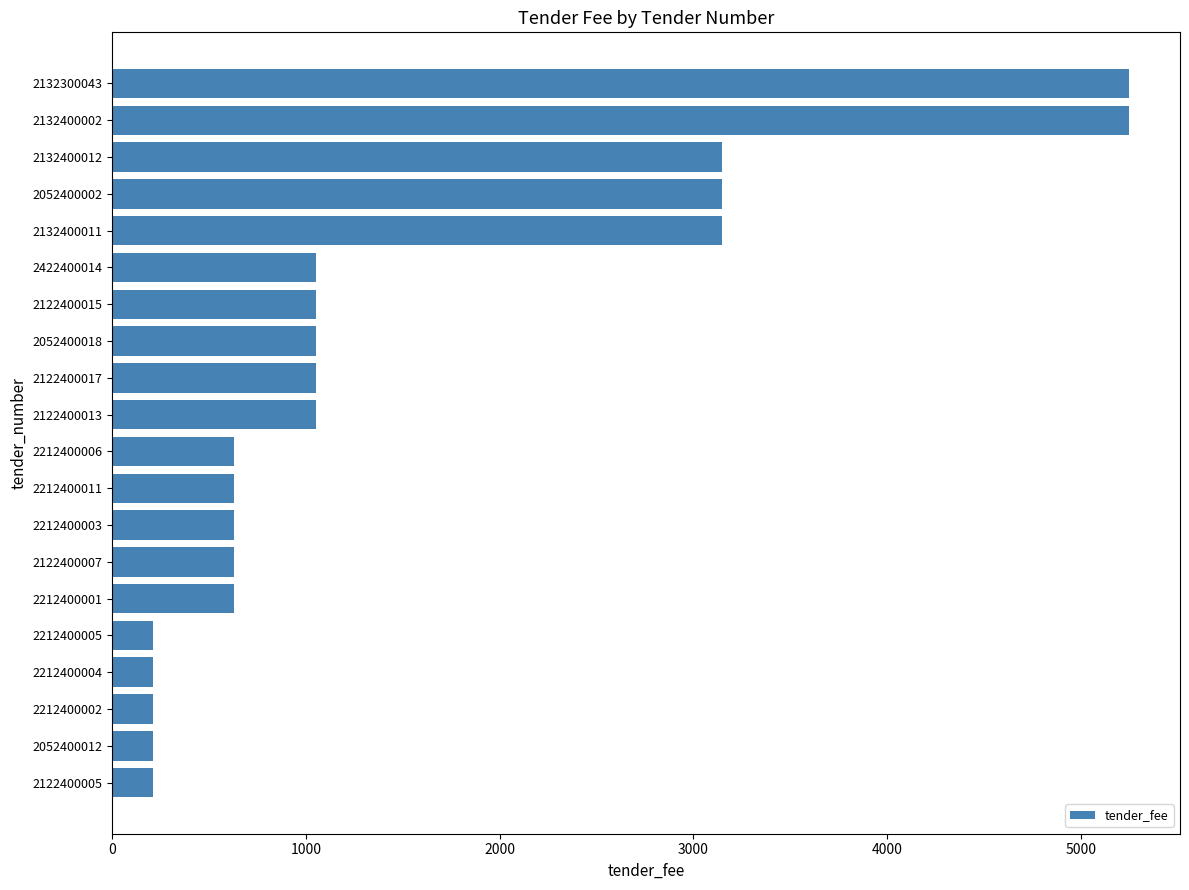

The value at 2132400012 is 3150. True or false?

True